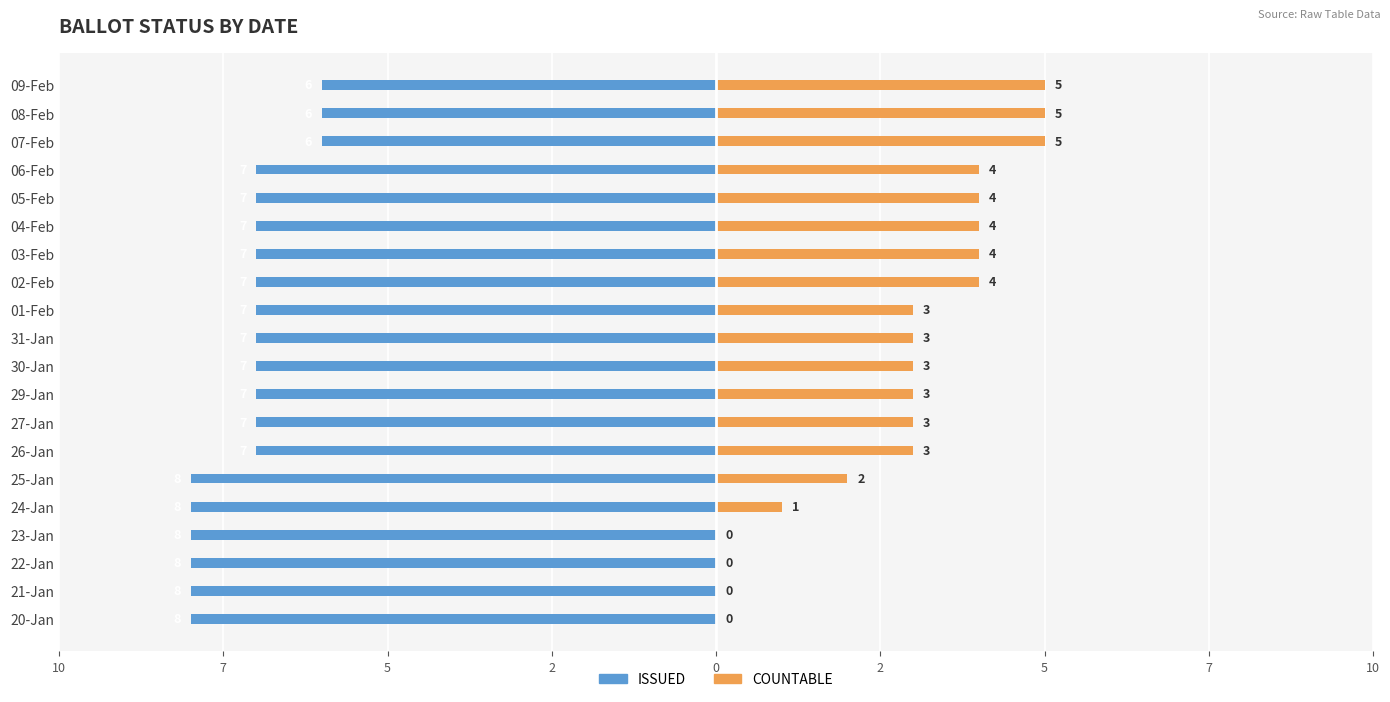

What is the value of the ISSUED bar at the 2nd from the left?

-8